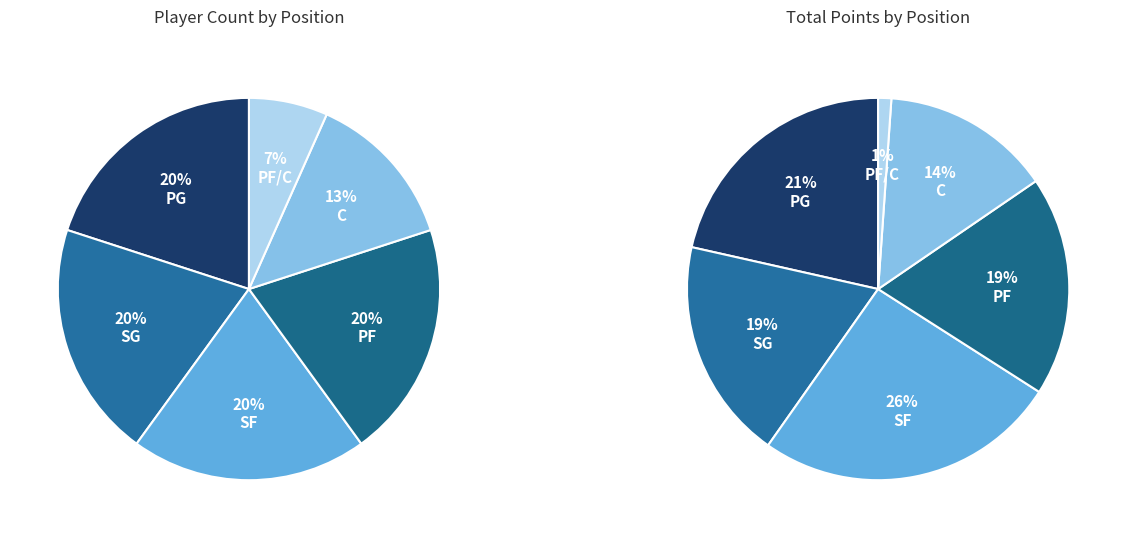

To the nearest percent, what portion does PF/C represent?

7%